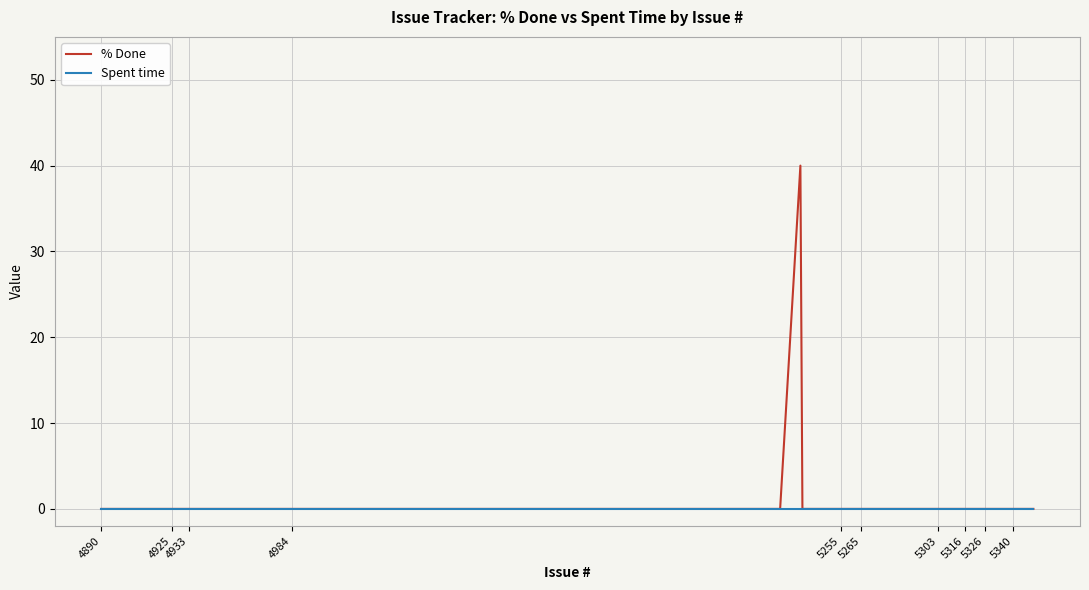

What are all the series names shown in the legend?

% Done, Spent time